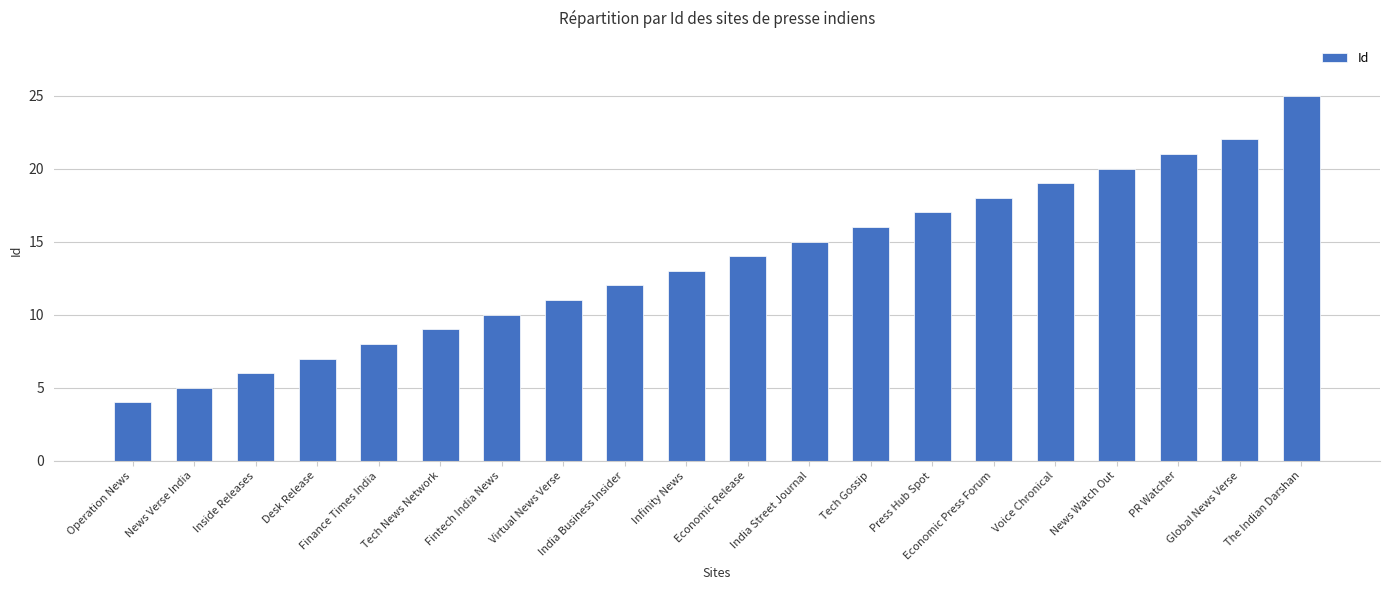

What position from the right is Tech News Network?

15